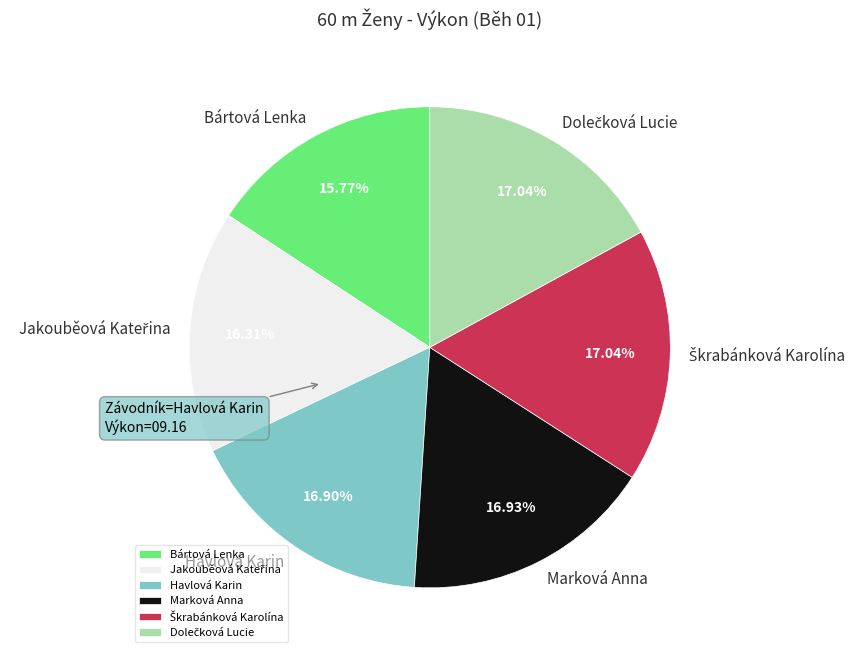

Count the number of slices in the pie.

6